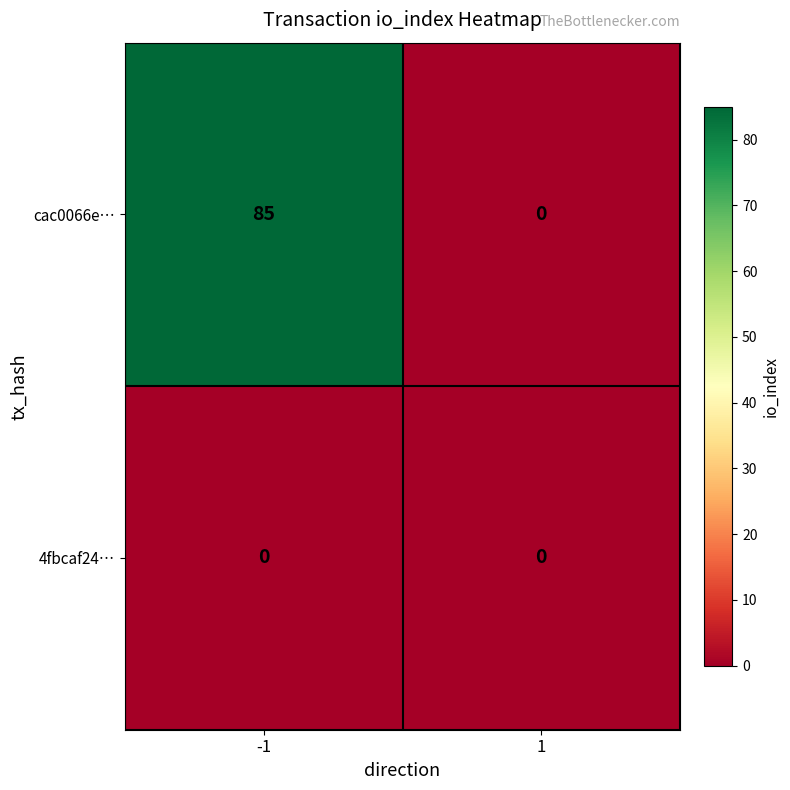

What is the maximum value for cac0066e…?

85